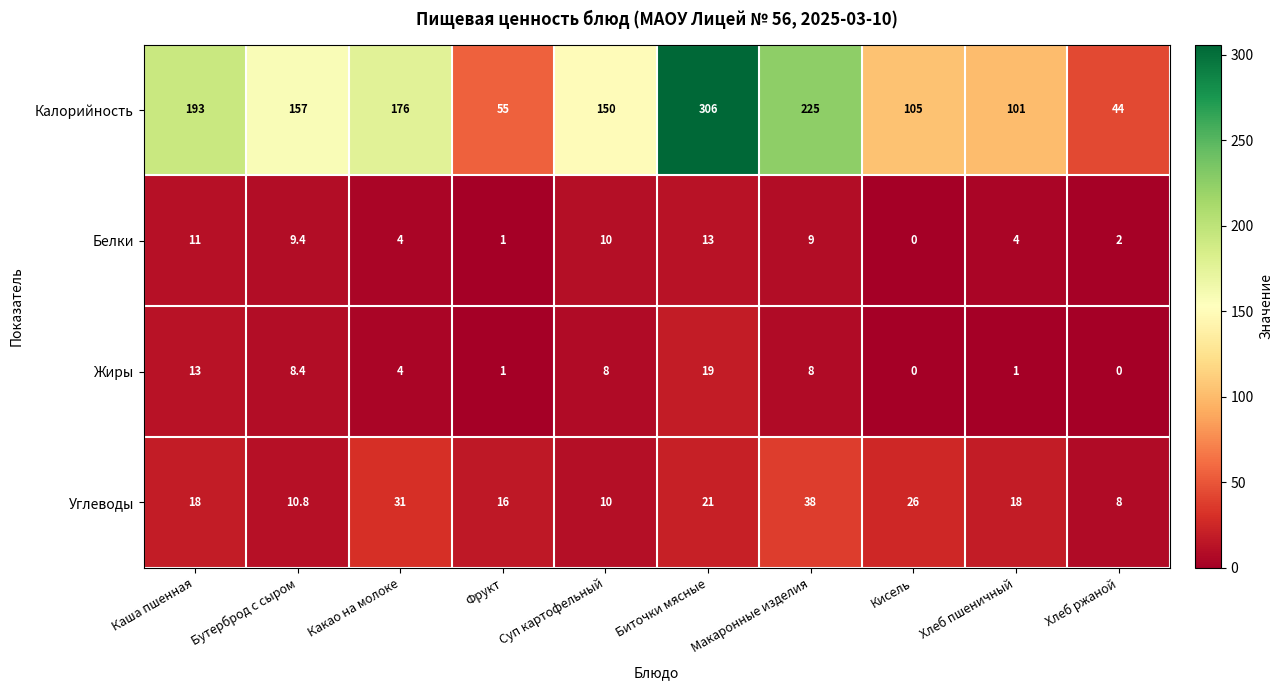

At which category is the sum across all series the highest?

Биточки мясные